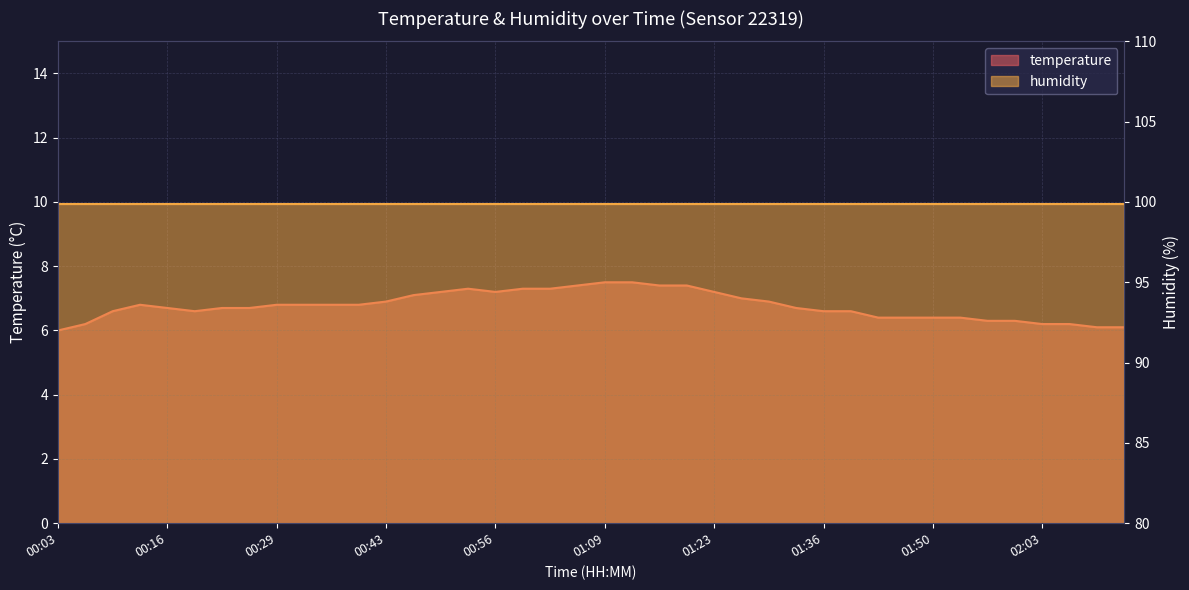

At which category does the chart reach its peak across all series?

01:09